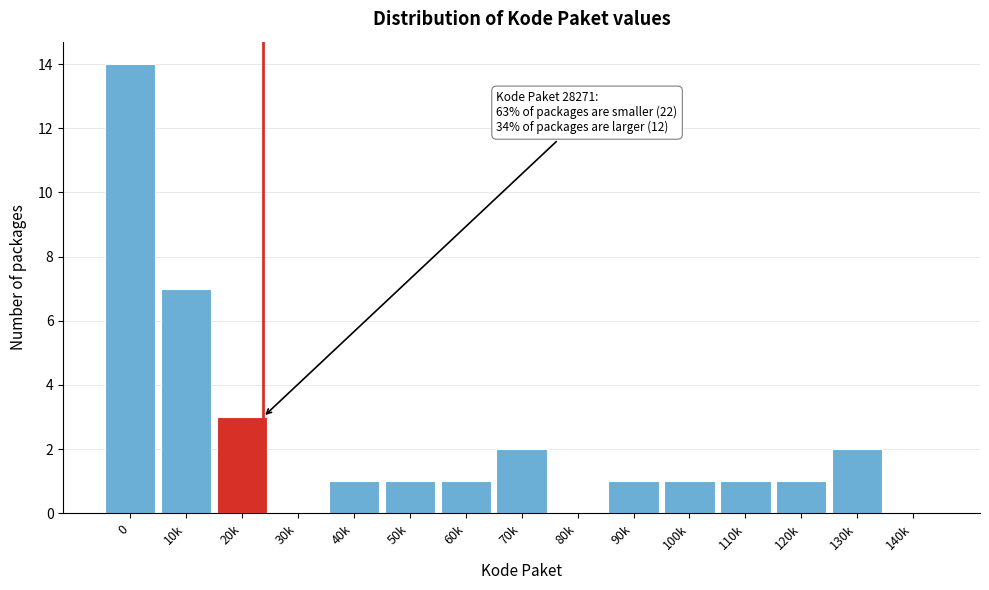

Reading left to right, extract all data points from this chart.

0=14	10k=7	20k=3	30k=0	40k=1	50k=1	60k=1	70k=2	80k=0	90k=1	100k=1	110k=1	120k=1	130k=2	140k=0